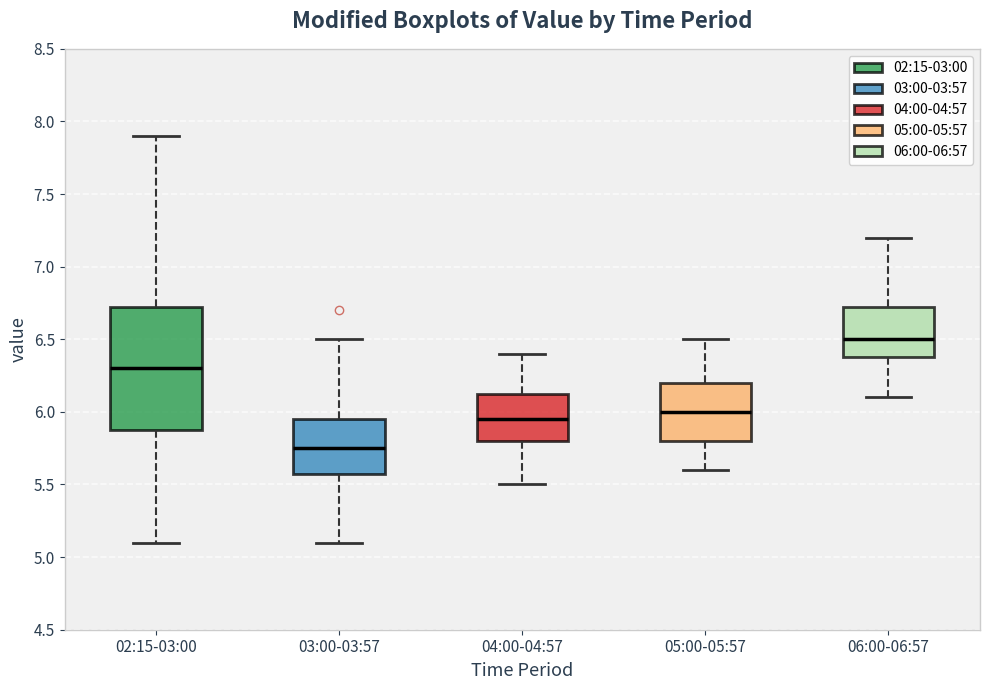

Reading left to right, transcribe this box plot: for each box, give where its median line is, the range the box spans, and where its two whiskers end, as read against the y-axis. The values are not printed on the chart, so give them approximately, as read against the axis.

02:15-03:00: median 6.30, box 5.90 to 6.75, whiskers 5.10 to 7.90
03:00-03:57: median 5.75, box 5.60 to 5.95, whiskers 5.10 to 6.50
04:00-04:57: median 5.95, box 5.80 to 6.15, whiskers 5.50 to 6.40
05:00-05:57: median 6.00, box 5.80 to 6.20, whiskers 5.60 to 6.50
06:00-06:57: median 6.50, box 6.40 to 6.75, whiskers 6.10 to 7.20